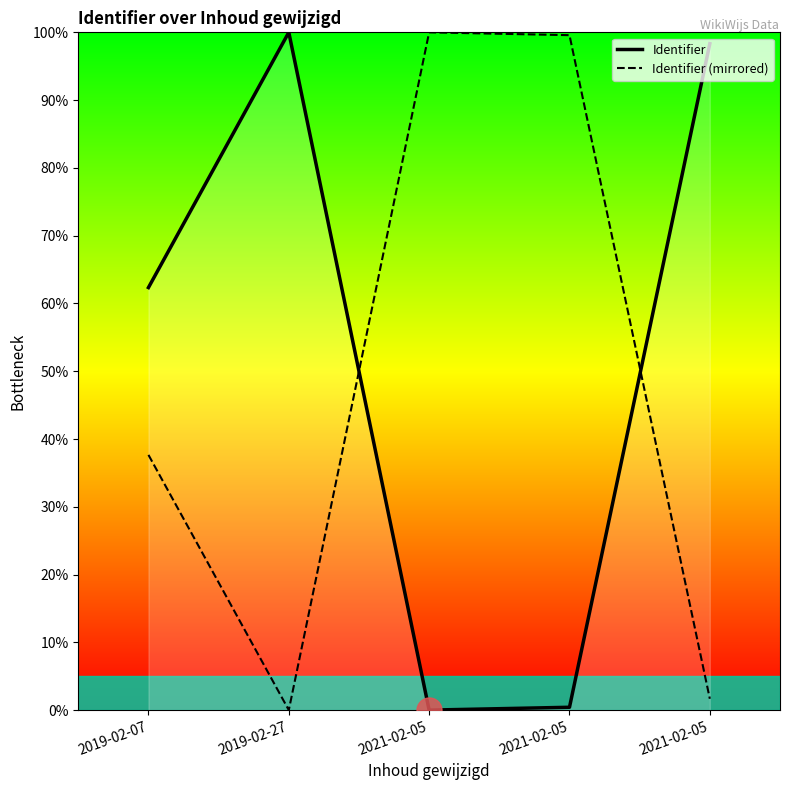

What is the total value across all series at 2019-02-27?

100.0